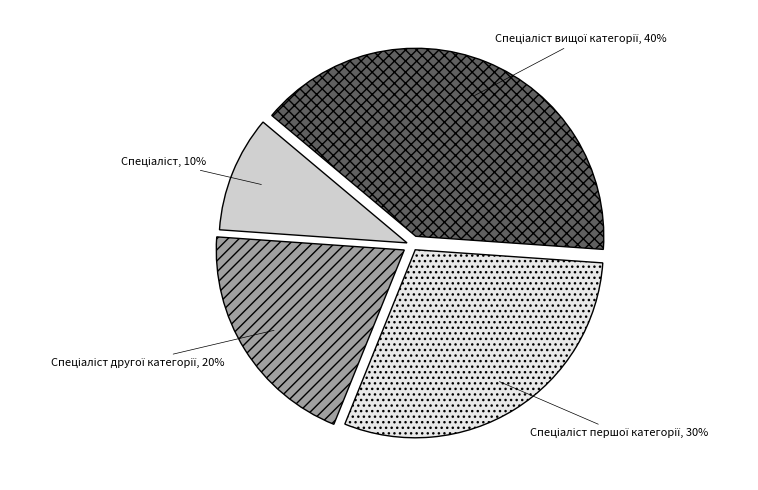

Is there any slice that represents more than half of the pie?

No